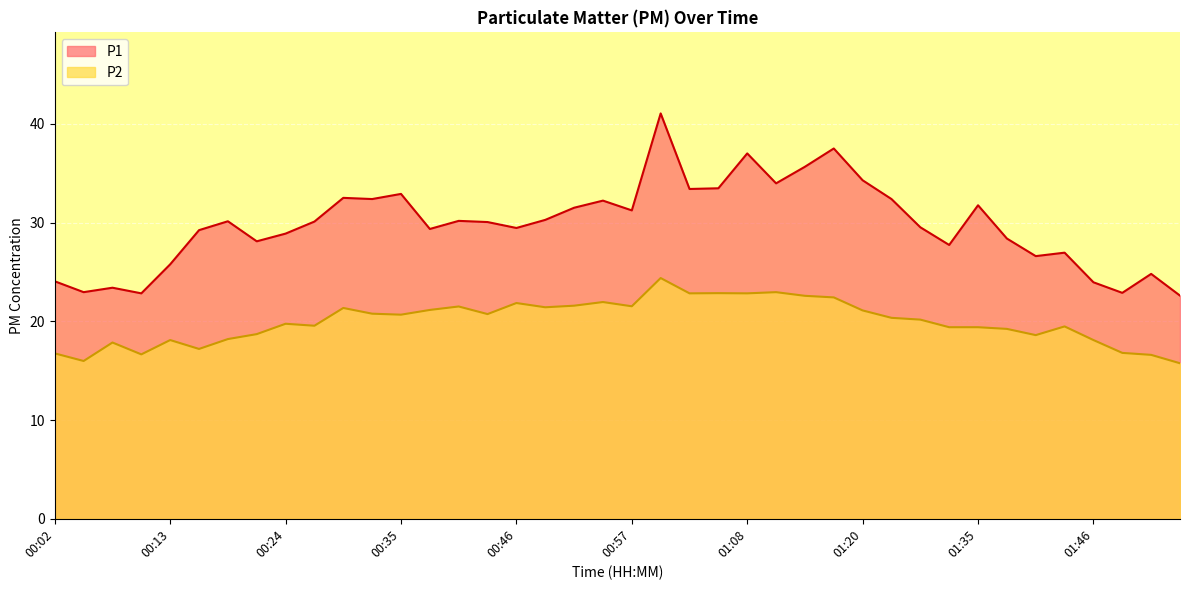

The P1 series shows 19.4 at 01:00. True or false?

False